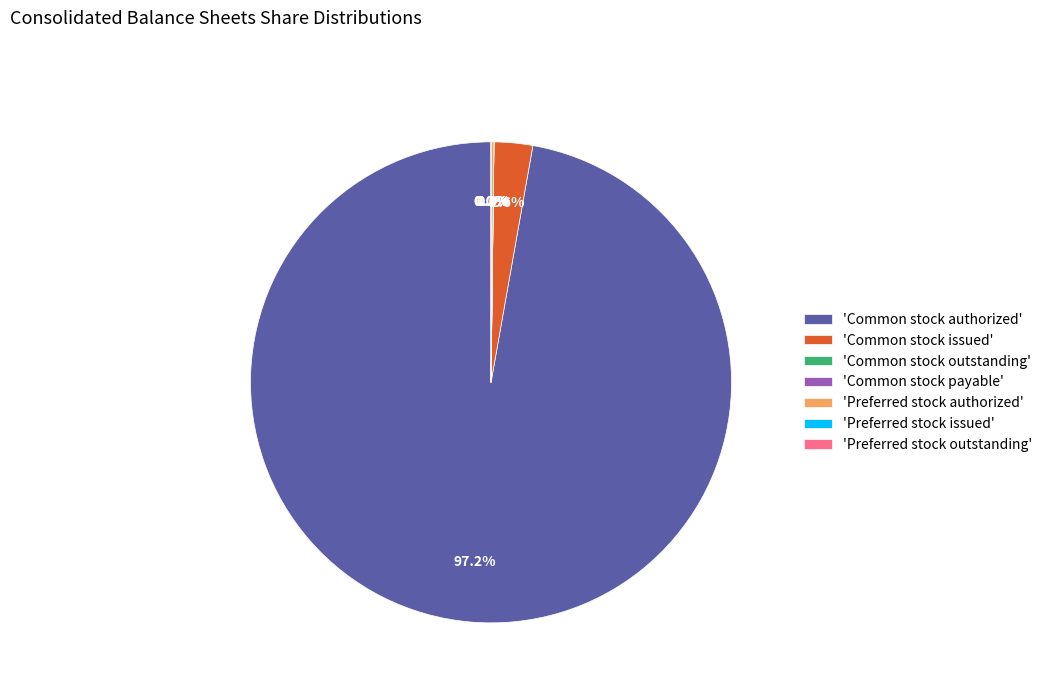

True or false: Preferred stock issued accounts for 15% of the total.

False